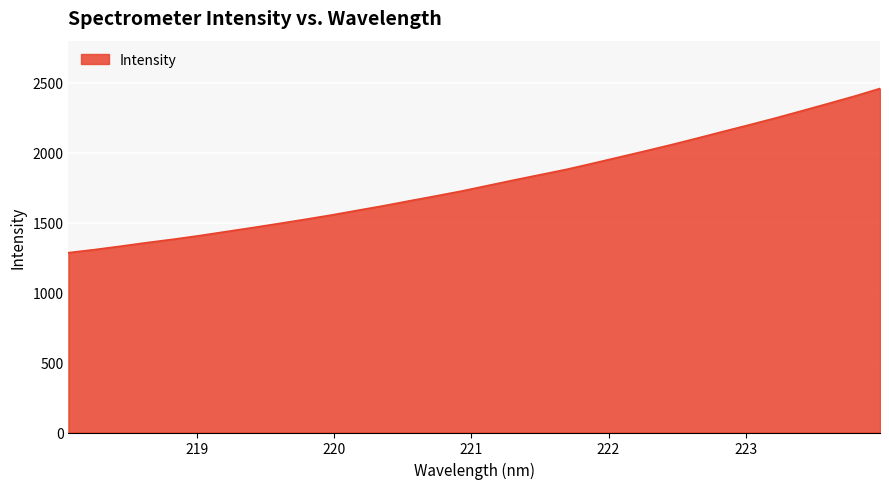

What is the difference between the maximum and minimum values?

1173.3